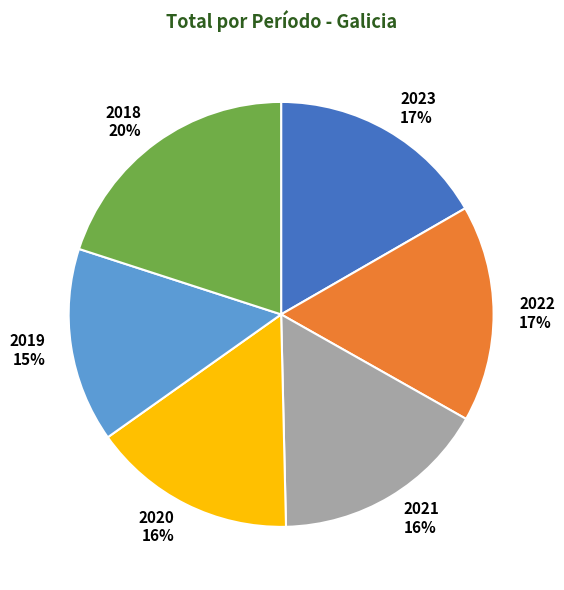

What percentage is the 2022 slice, to the nearest percent?

17%